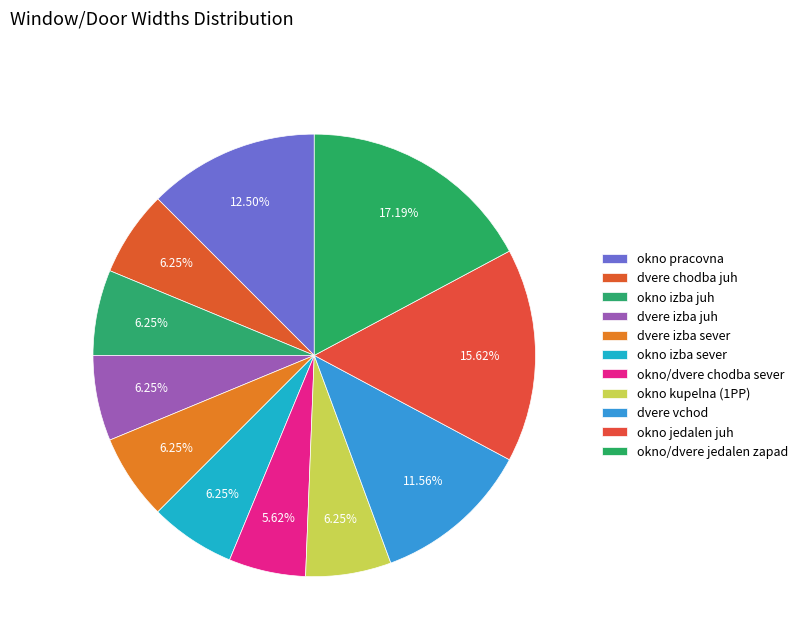

Does any single category account for the majority?

No